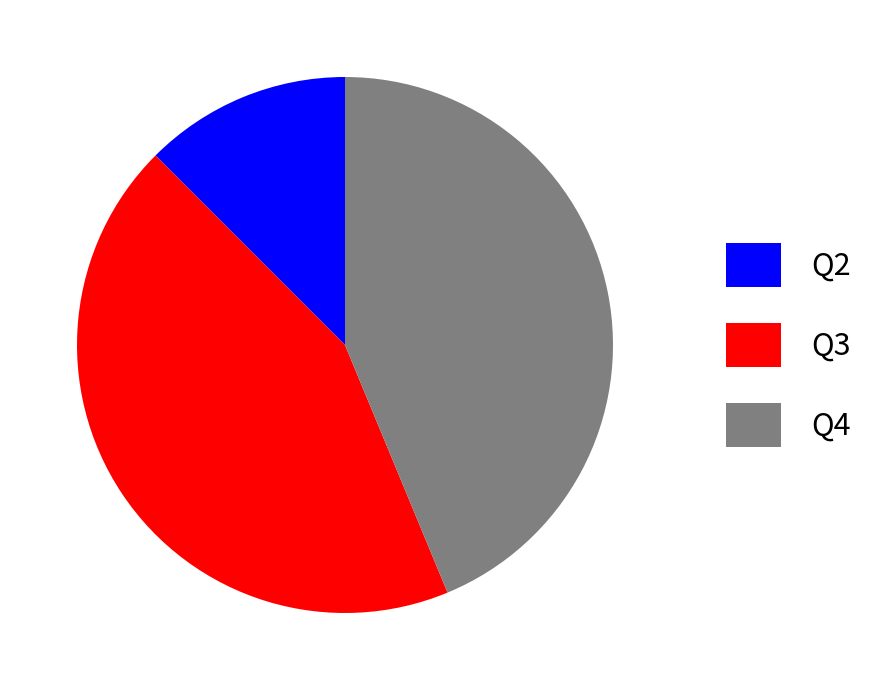

What is the smallest slice in the pie chart?

Q2